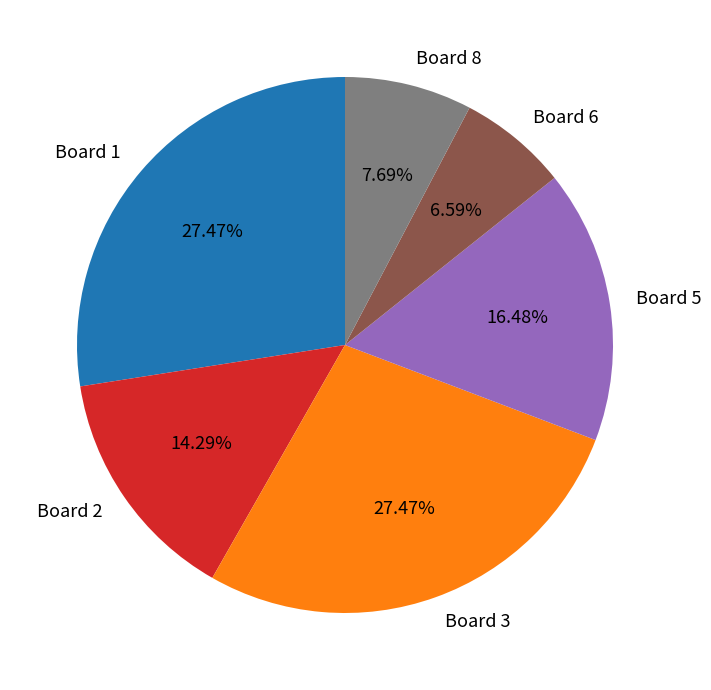

What is the smallest slice in the pie chart?

Board 6